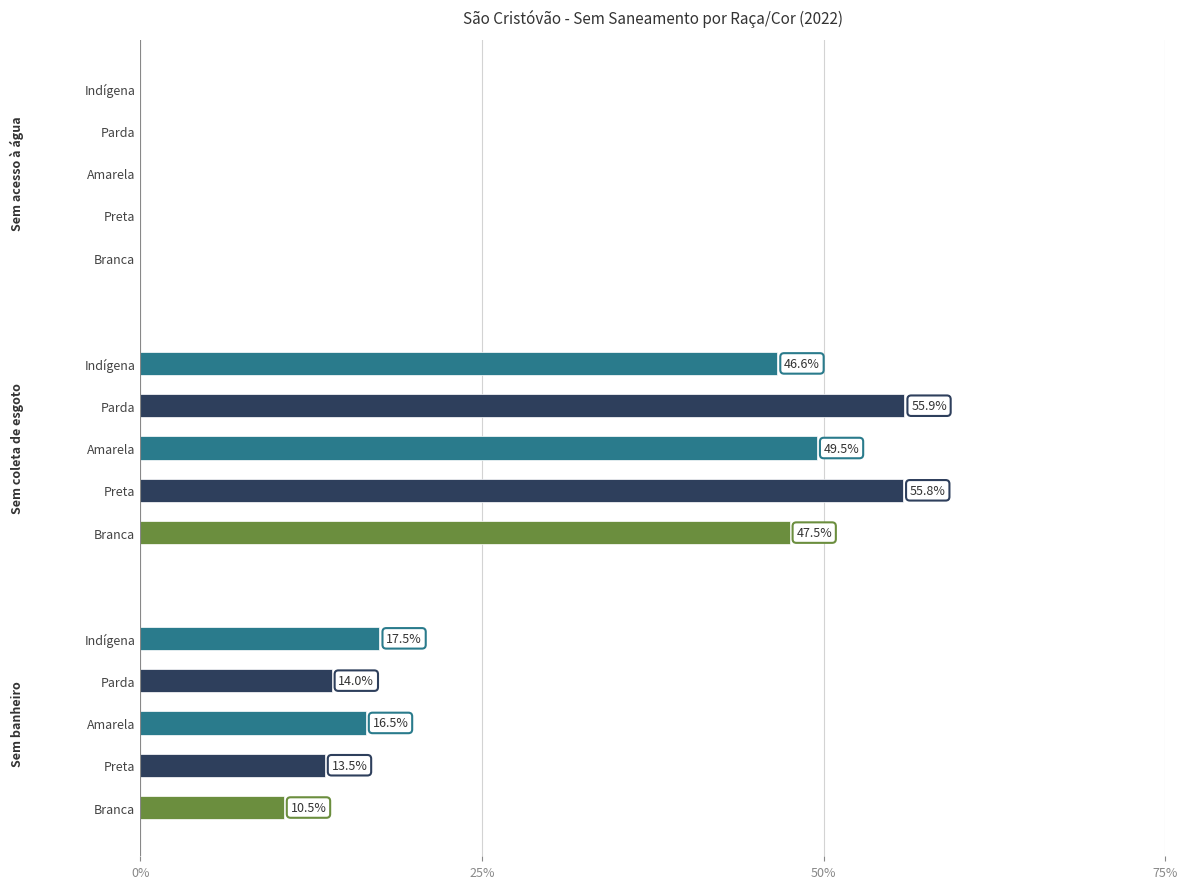

What is the maximum value shown in the chart?

0.6